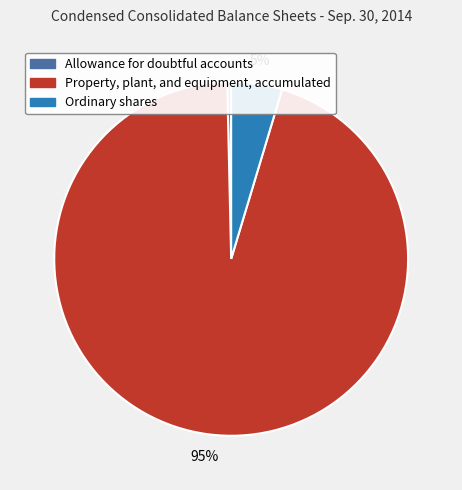

How many slices are in this pie chart?

3